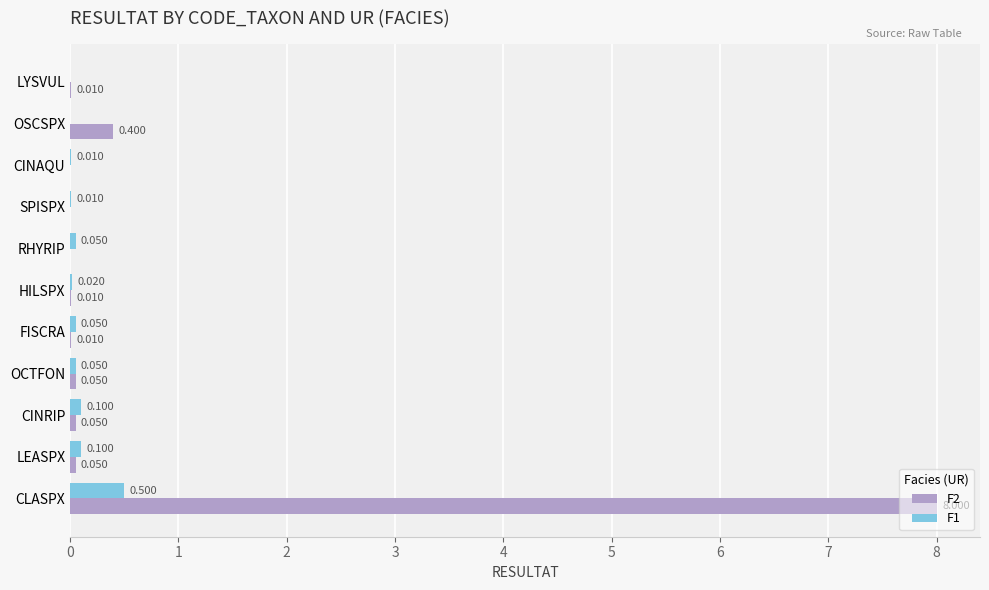

How many categories are shown in the chart?

11